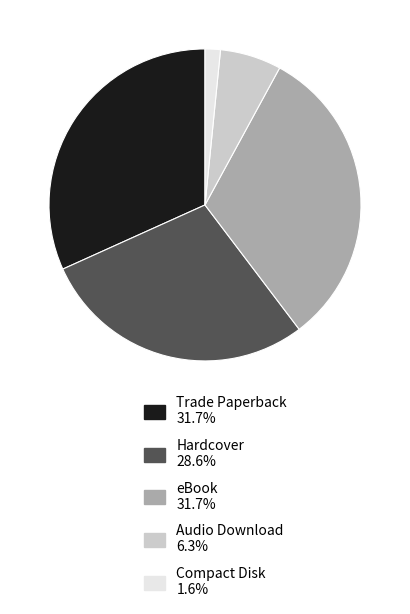

Count the number of slices in the pie.

5